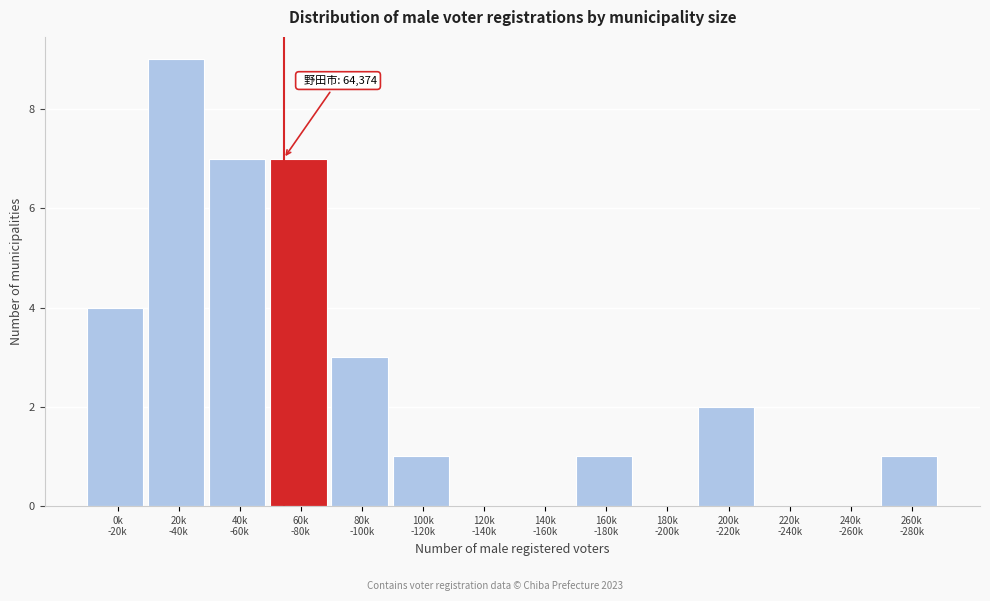

What is the greatest value displayed?

9